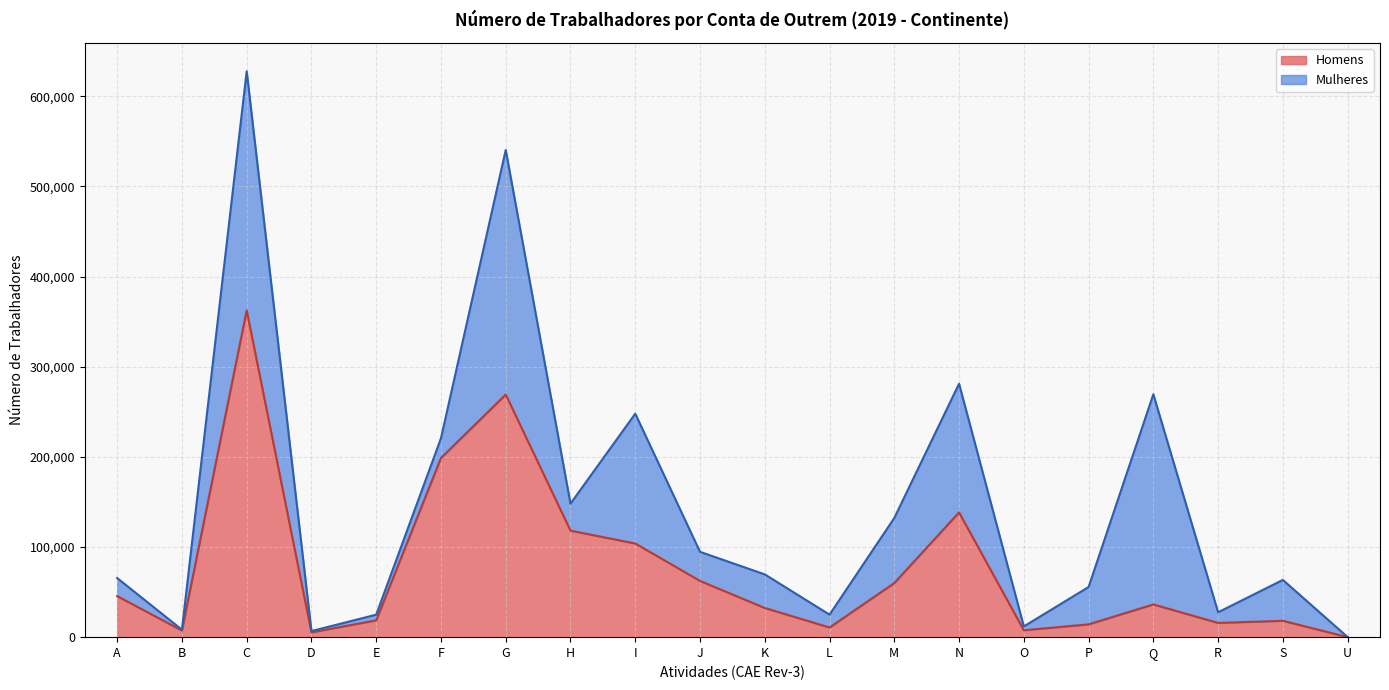

What is the ratio of the value at J to the value at B?

8.5